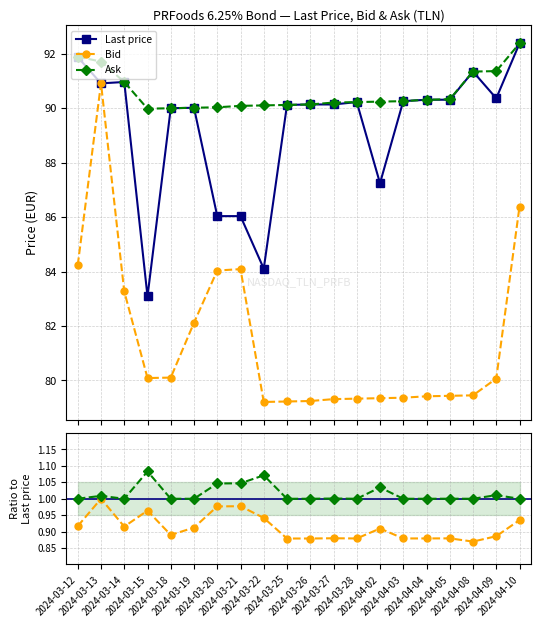

True or false: Ask / Last price and Last price cross at least once.

False